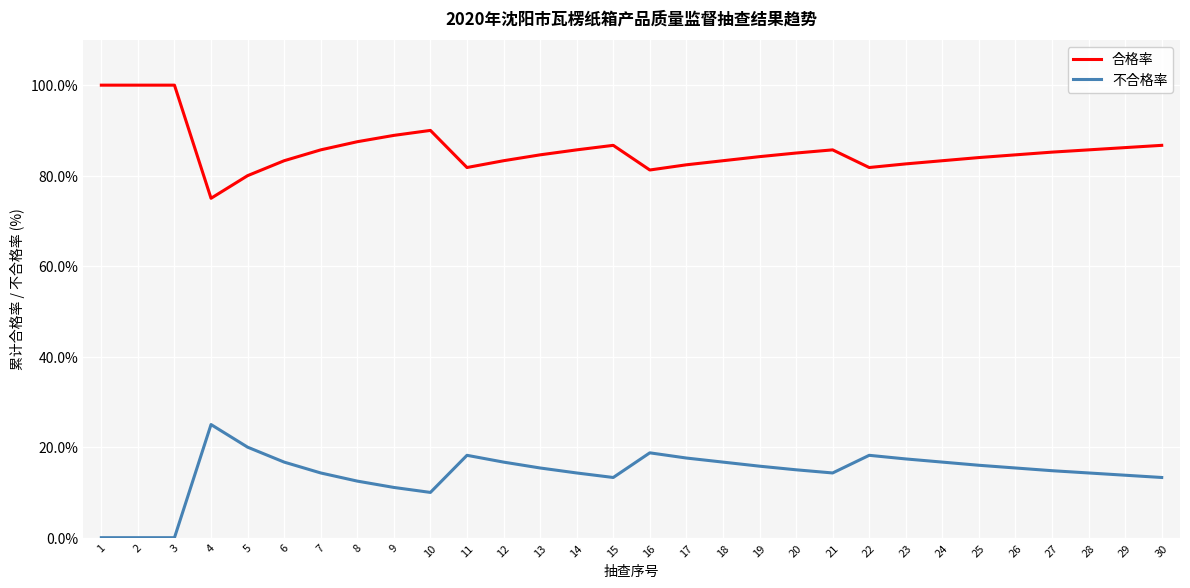

True or false: 合格率 and 不合格率 intersect in this chart.

False